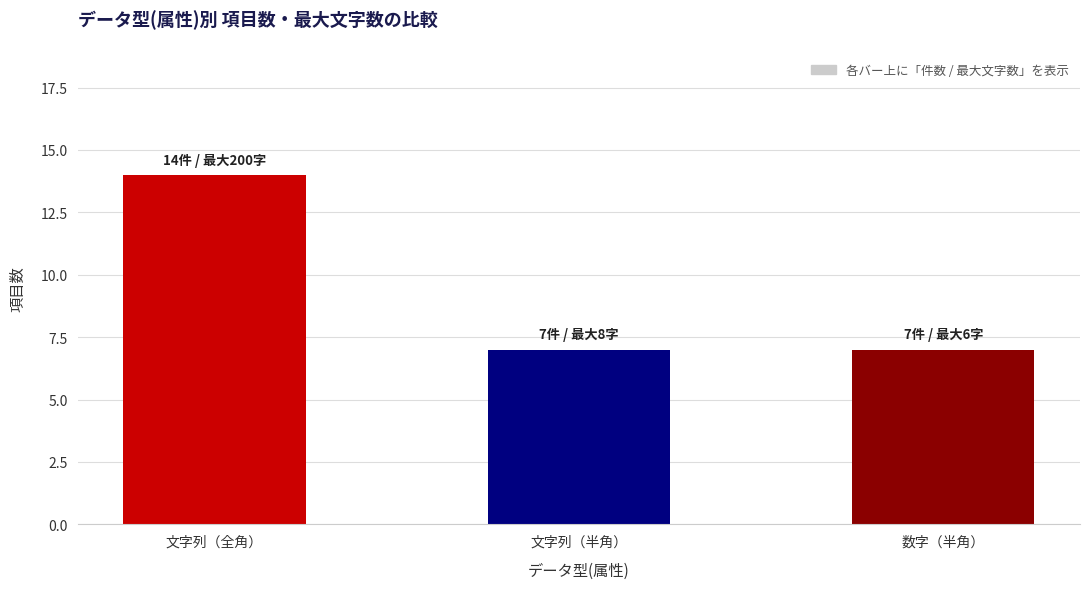

How many values are between 7 and 14?

3